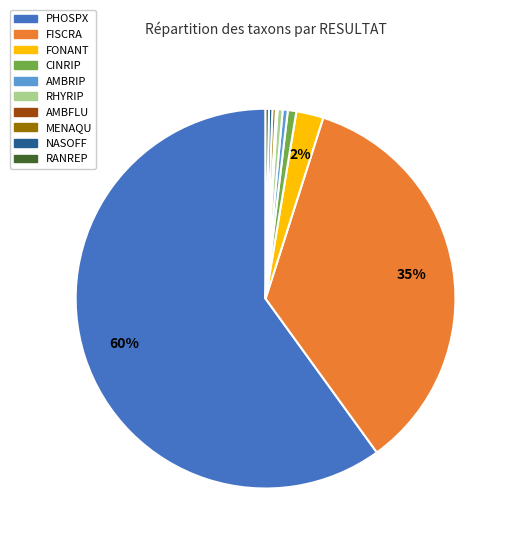

To the nearest percent, what is the average slice percentage?

10%